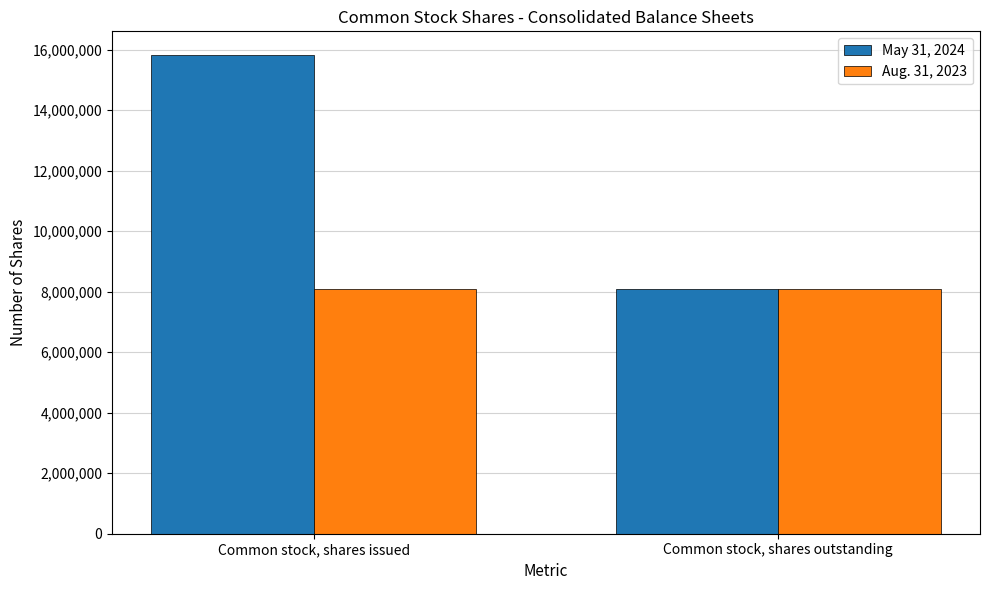

Rank the series by their average value, from lowest to highest.

Aug. 31, 2023, May 31, 2024